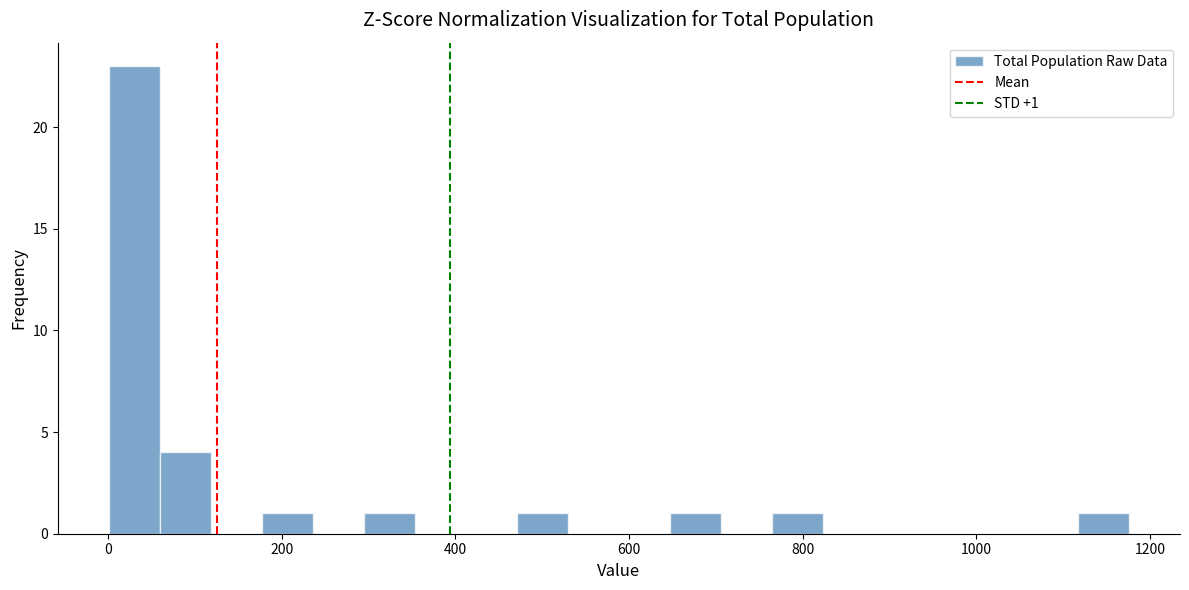

Read against the x-axis, roughly where is the centre of the tallest bar?

40